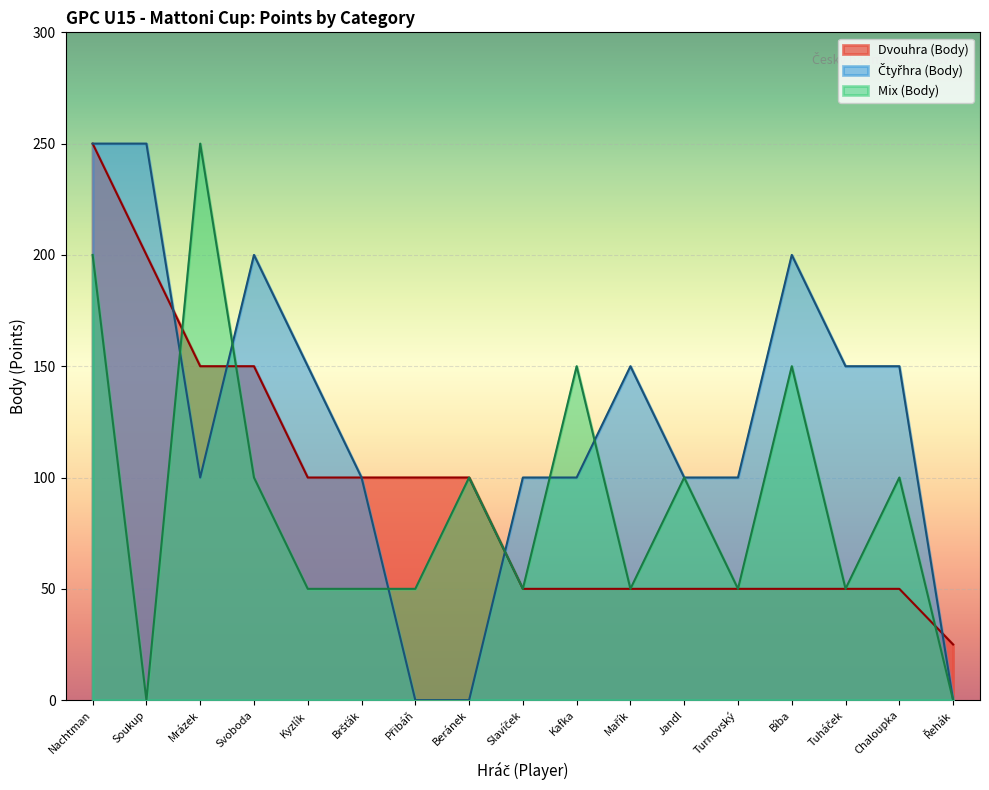

Reading left to right, transcribe all the data shown in this chart.

Dvouhra (Body): 250	200	150	150	100	100	100	100	50	50	50	50	50	50	50	50	25
Čtyřhra (Body): 250	250	100	200	150	100	0	0	100	100	150	100	100	200	150	150	0
Mix (Body): 200	0	250	100	50	50	50	100	50	150	50	100	50	150	50	100	0